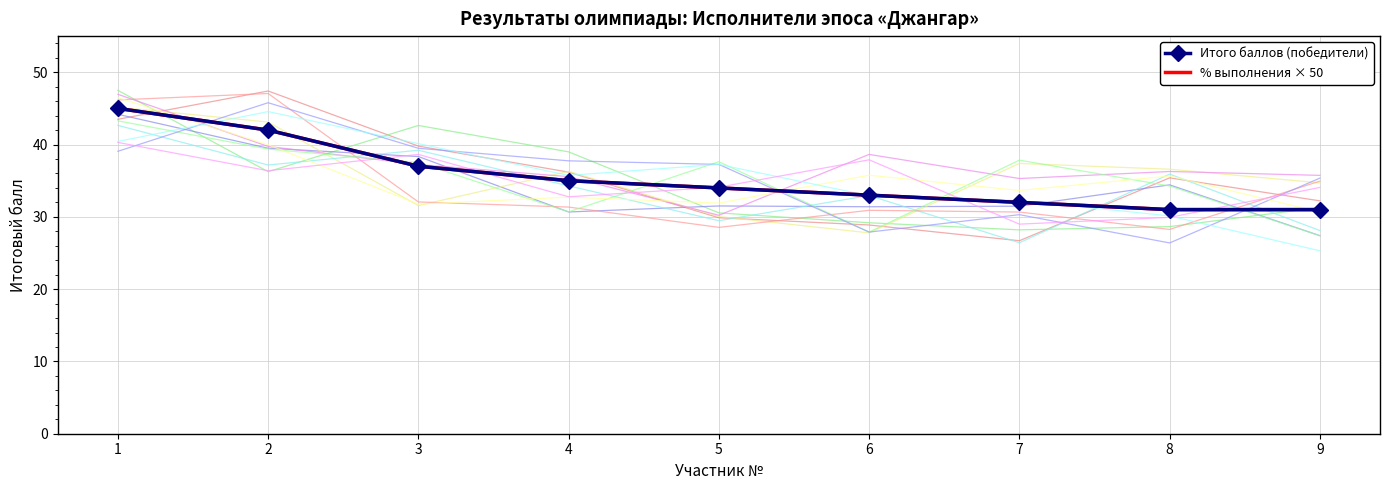

List the labels in order of Итого баллов (победители) value, largest first.

1, 2, 3, 4, 5, 6, 7, 8, 9